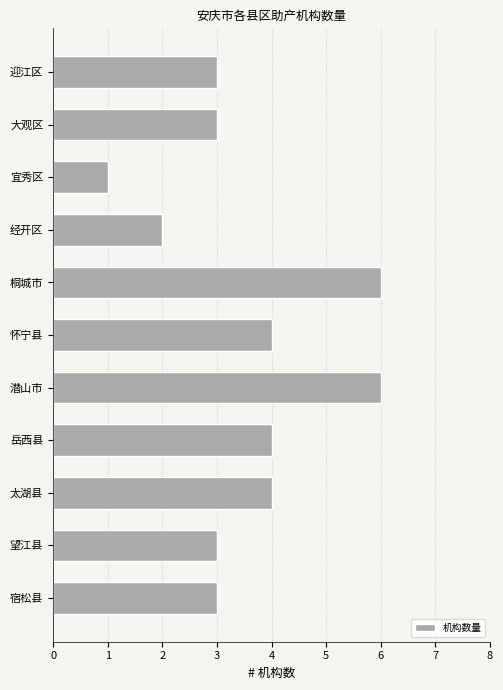

Reading top to bottom, transcribe all the data shown in this chart.

迎江区=3	大观区=3	宜秀区=1	经开区=2	桐城市=6	怀宁县=4	潜山市=6	岳西县=4	太湖县=4	望江县=3	宿松县=3